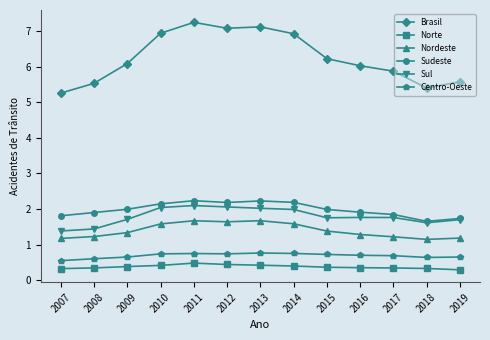

What is the value of the Centro-Oeste point at the 3rd from the left?

0.7